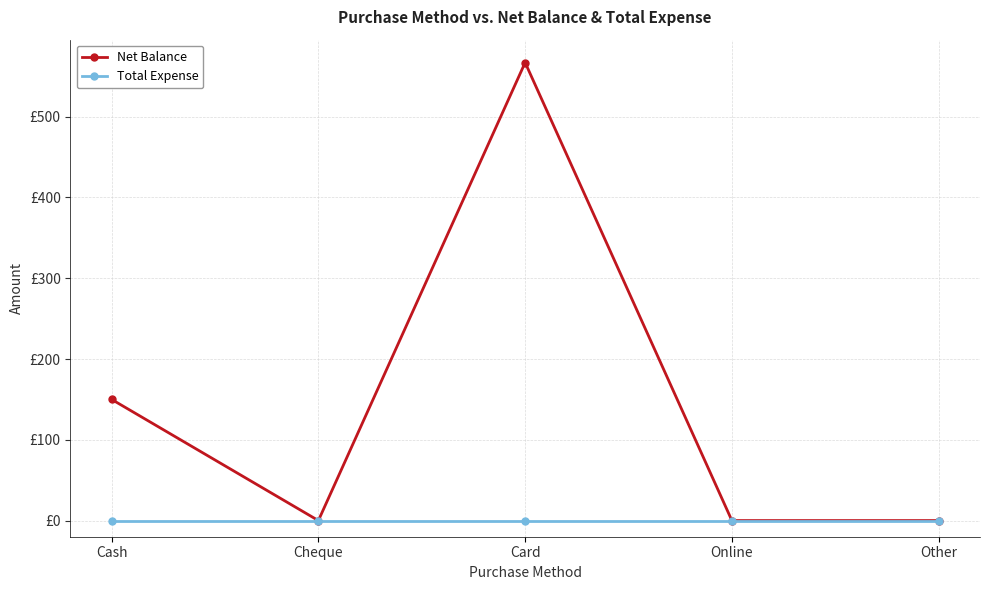

Is it true that Net Balance equals 0 at Cheque?

True